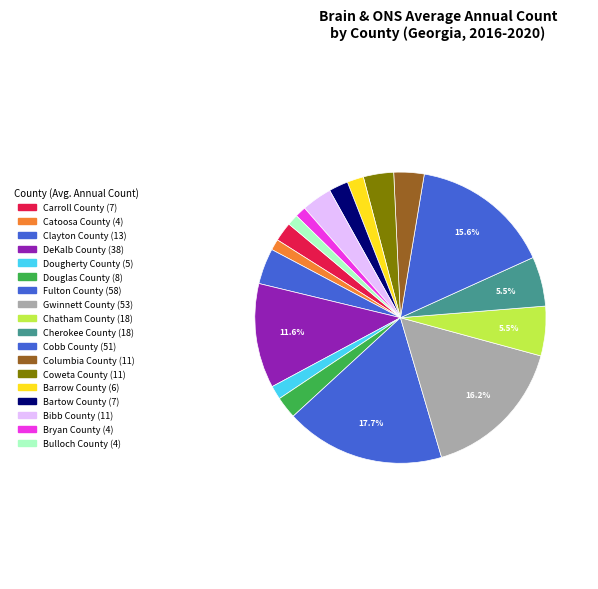

How many slices are in this pie chart?

18